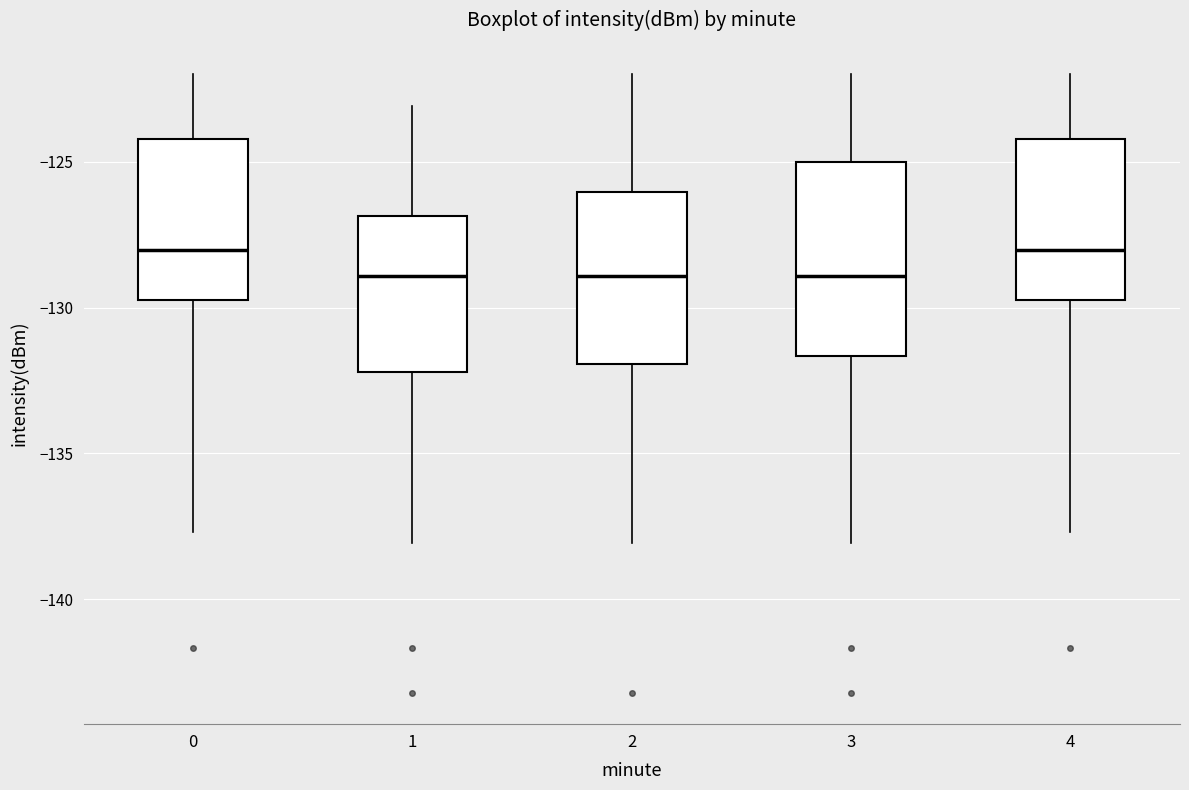

Reading left to right, read every box against the y-axis: the position of its median line, the range the box covers, and the ends of its whiskers. The values are not printed on the chart, so give them approximately, as read against the axis.

0: median -128.0, box -129.5 to -124.0, whiskers -137.5 to -122.0
1: median -129.0, box -132.0 to -127.0, whiskers -138.0 to -123.0
2: median -129.0, box -132.0 to -126.0, whiskers -138.0 to -122.0
3: median -129.0, box -131.5 to -125.0, whiskers -138.0 to -122.0
4: median -128.0, box -129.5 to -124.0, whiskers -137.5 to -122.0